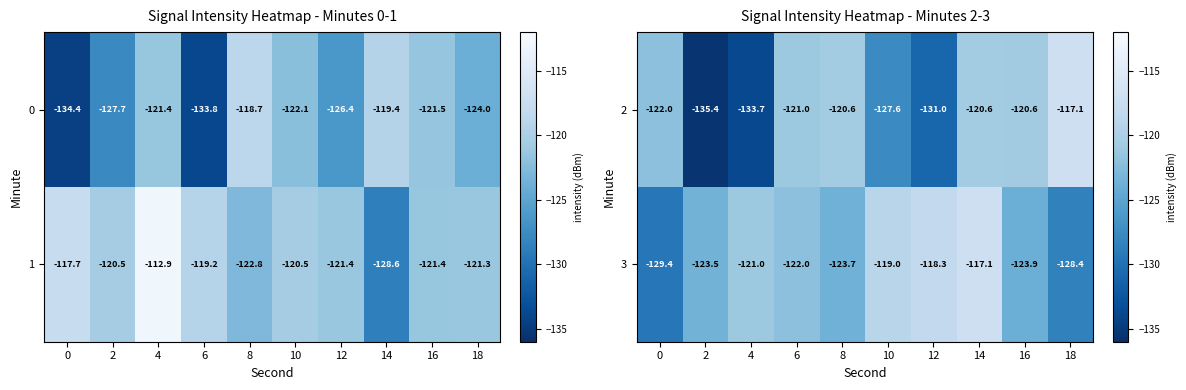

At which label does 3 reach its peak?

14